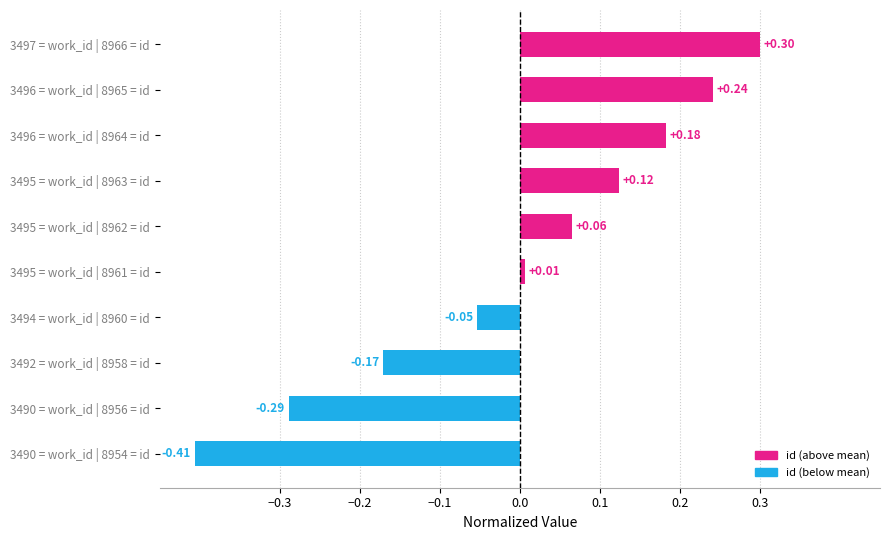

Between 3495 = work_id | 8963 = id and 3490 = work_id | 8956 = id, which is larger?

3495 = work_id | 8963 = id